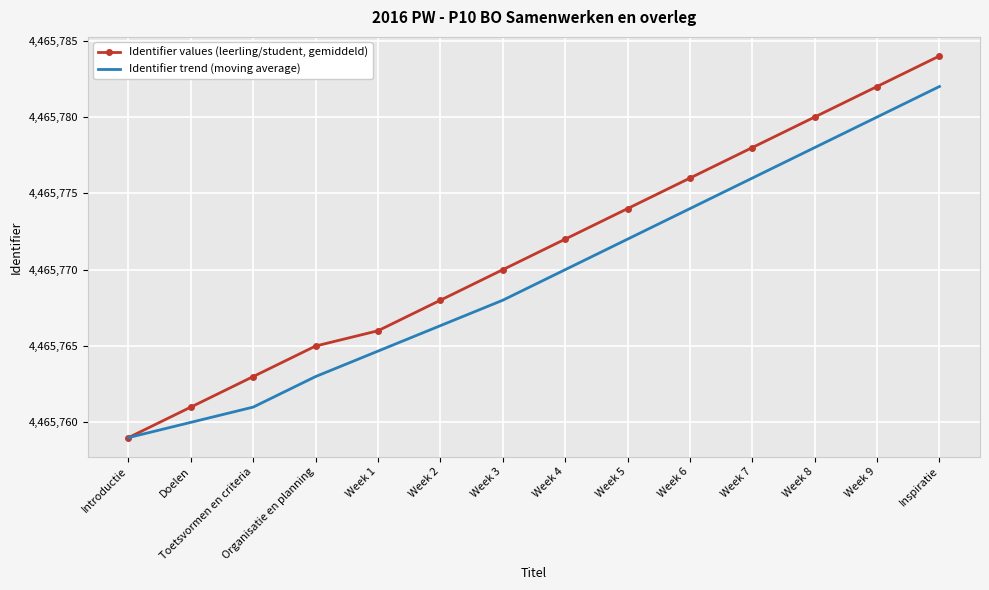

What is the difference between the highest and lowest values at Inspiratie?

2.0